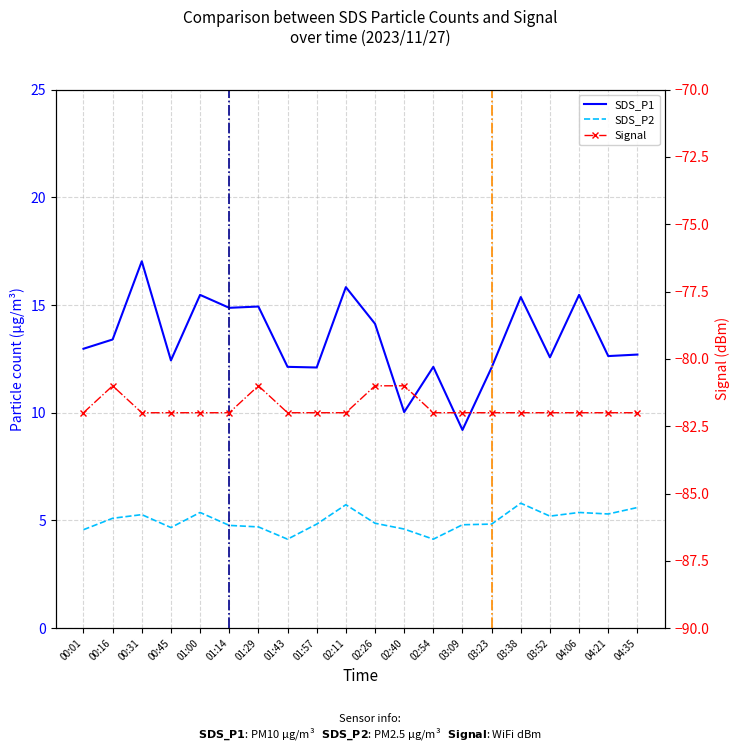

Where is the first local maximum for Signal?

00:16